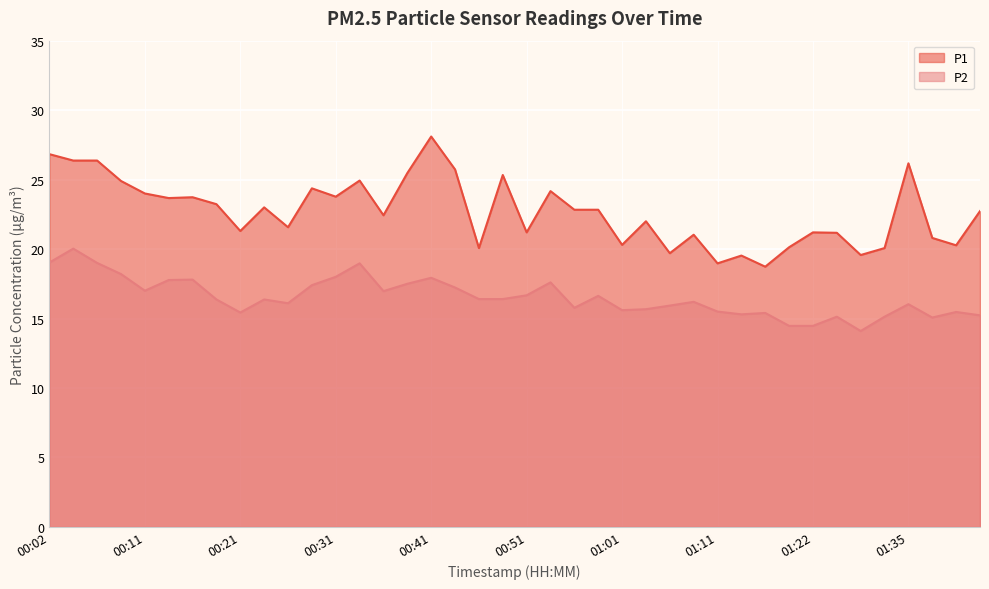

Which has a higher value, 00:04 or 00:19?

00:04